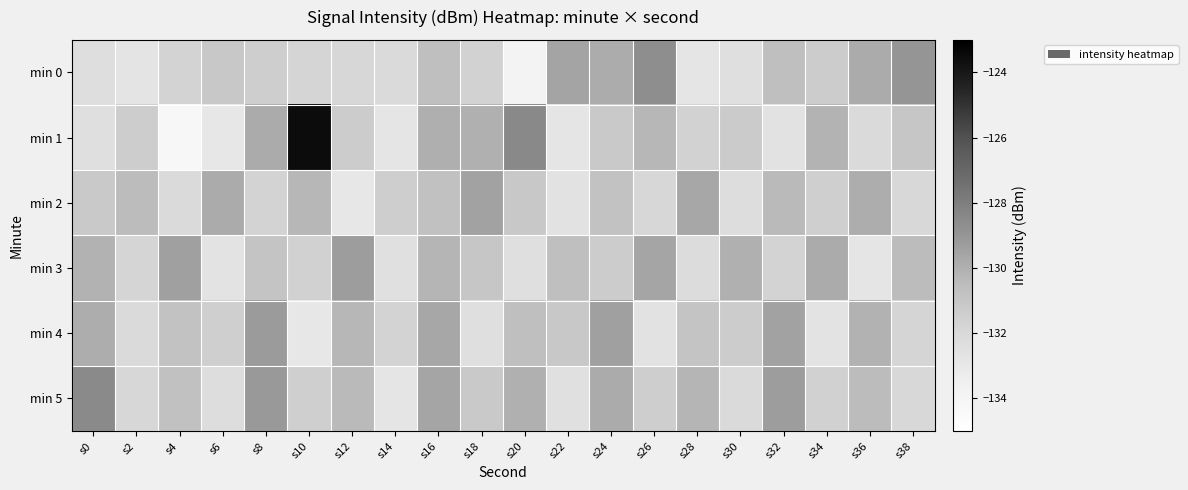

What is the difference between the highest and lowest values at s24?

1.9